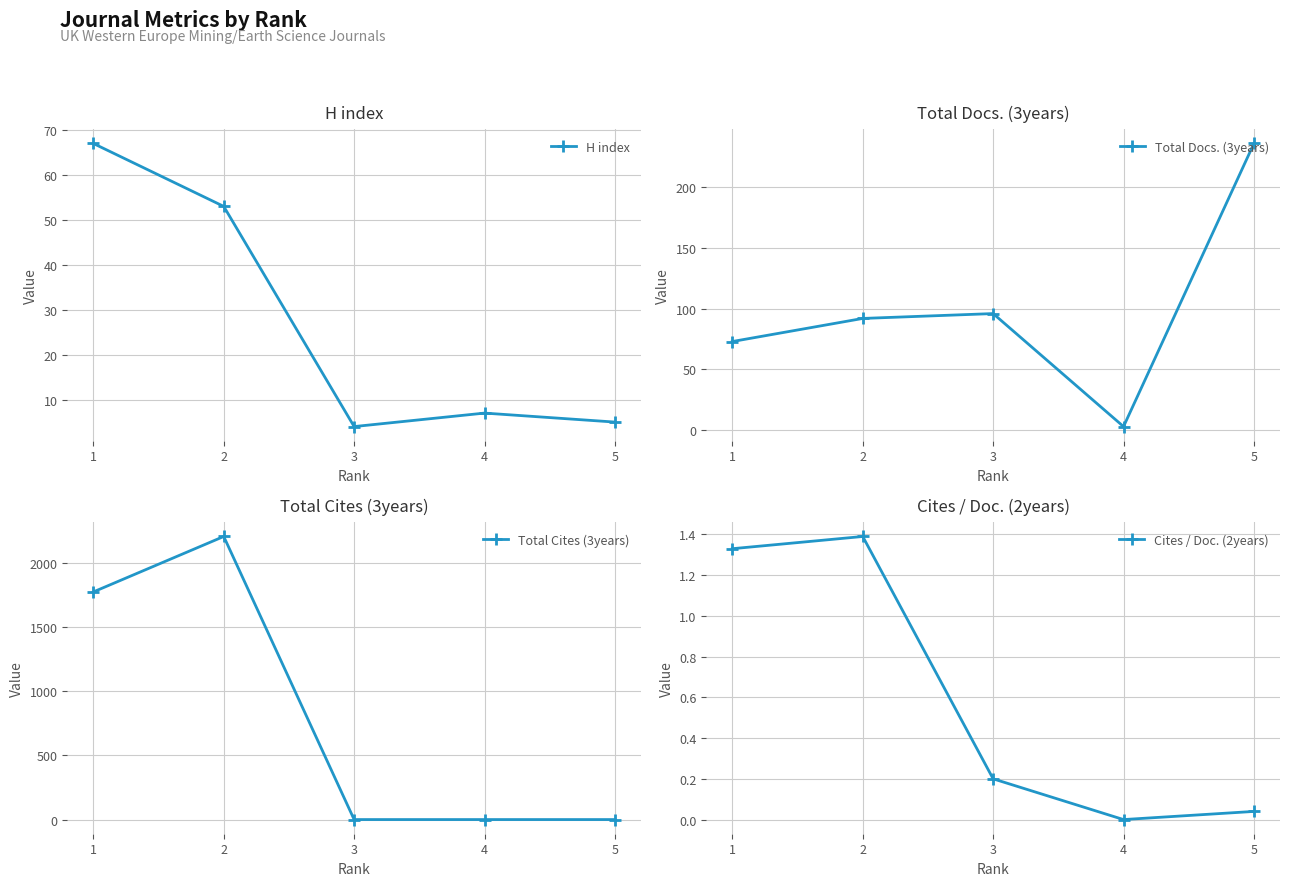

The Cites / Doc. (2years) series shows 0.3 at 3. True or false?

False